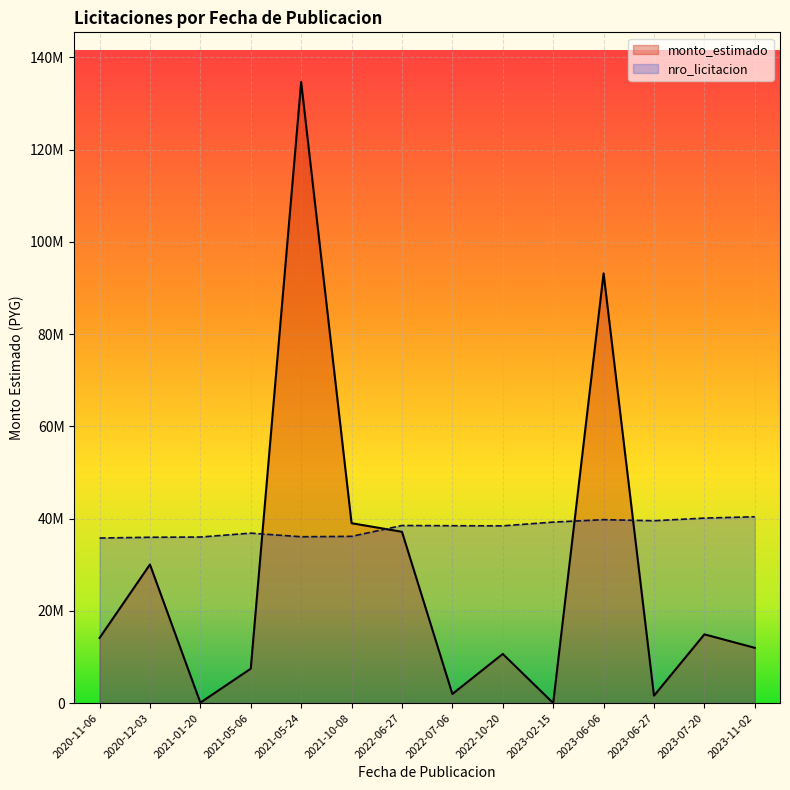

How many lines are shown in the chart?

2